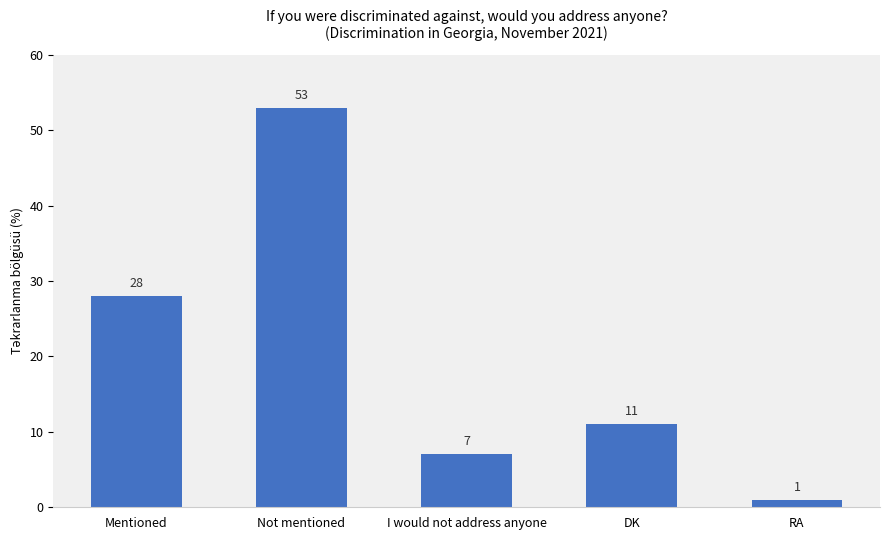

What is the approximate value at I would not address anyone?

7